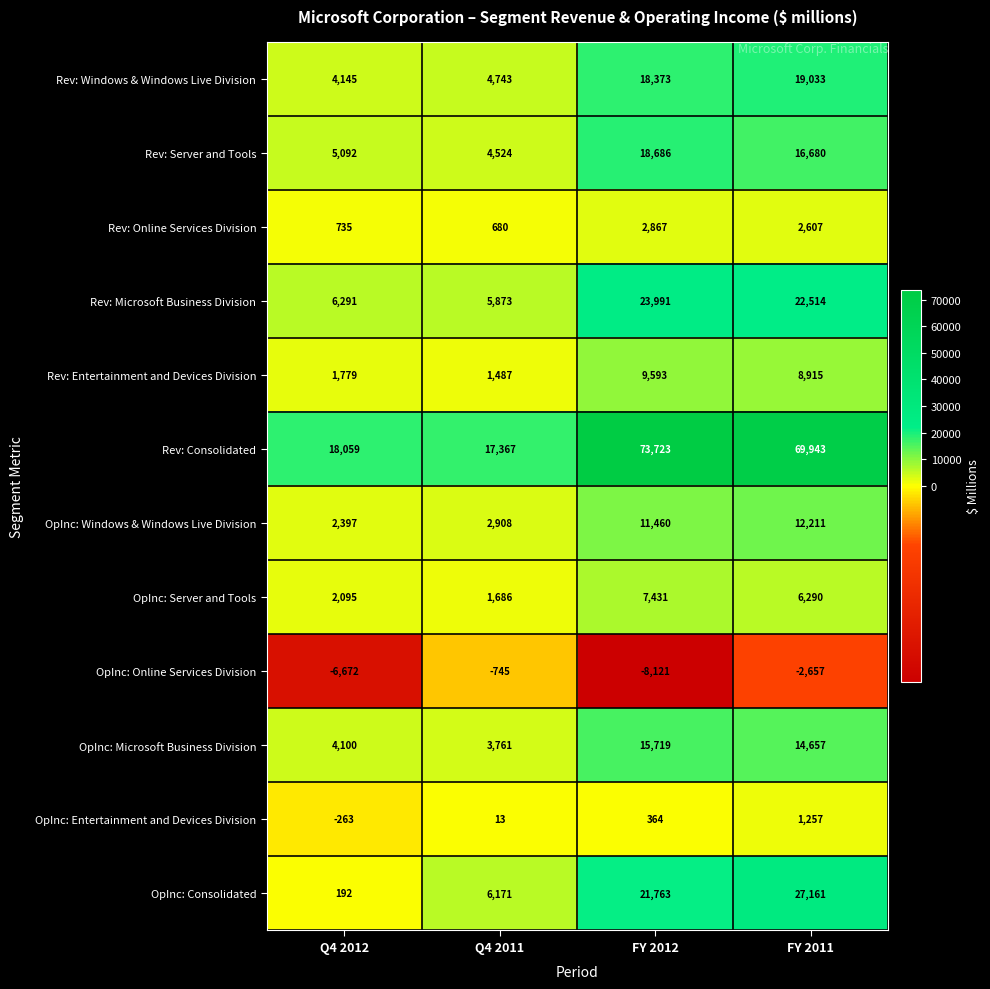

Rank the series by their maximum value, from lowest to highest.

OpInc: Online Services Division, OpInc: Entertainment and Devices Division, Rev: Online Services Division, OpInc: Server and Tools, Rev: Entertainment and Devices Division, OpInc: Windows & Windows Live Division, OpInc: Microsoft Business Division, Rev: Server and Tools, Rev: Windows & Windows Live Division, Rev: Microsoft Business Division, OpInc: Consolidated, Rev: Consolidated